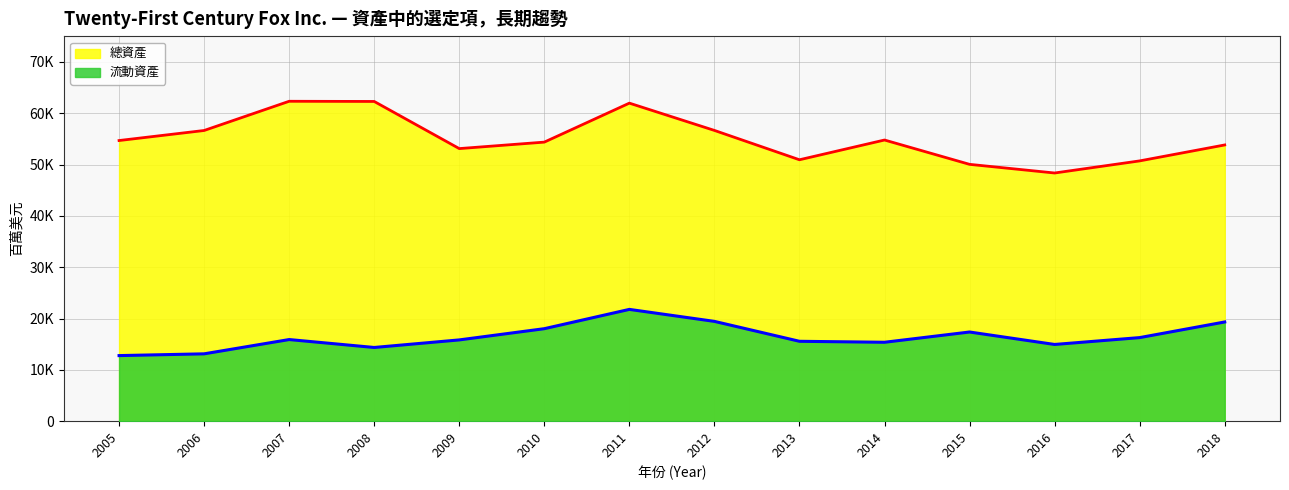

Reading right to left, list all the values displayed in this chart.

流動資產: 2018=19333	2017=16286	2016=14949	2015=17376	2014=15376	2013=15567	2012=19448	2011=21784	2010=18024	2009=15836	2008=14362	2007=15906	2006=13123	2005=12779
總資產: 2018=53831	2017=50724	2016=48365	2015=50051	2014=54793	2013=50944	2012=56663	2011=61980	2010=54384	2009=53121	2008=62308	2007=62343	2006=56649	2005=54692